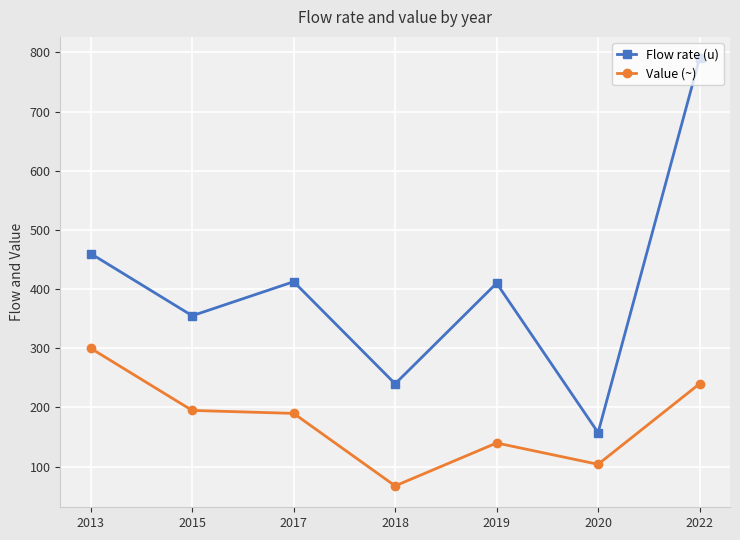

What is the spread (max minus min) of values at 2018?

172.5